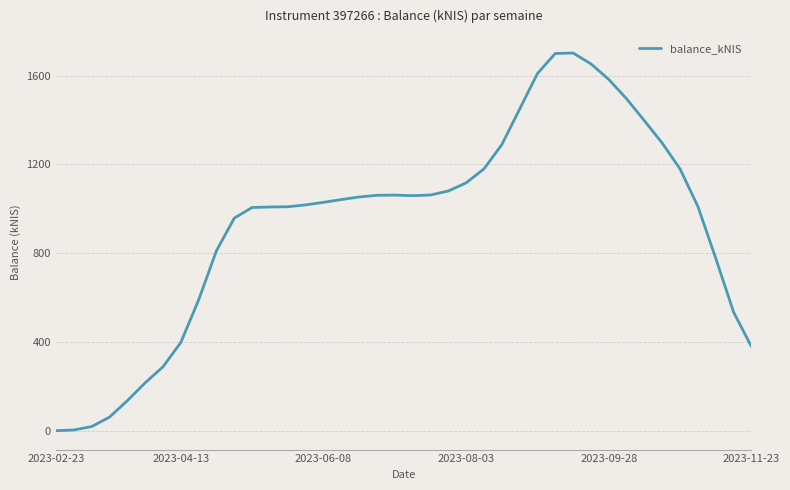

What is the maximum value shown in the chart?

1701.6